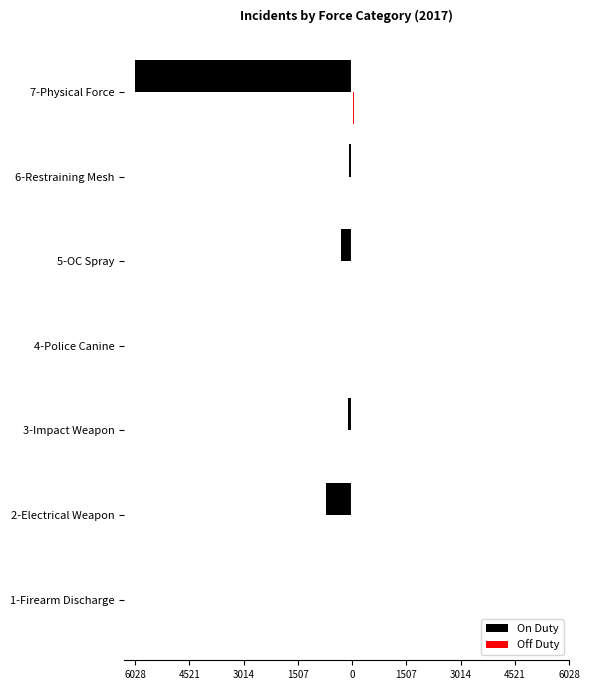

Are the bars grouped side by side (vs. stacked)?

Yes